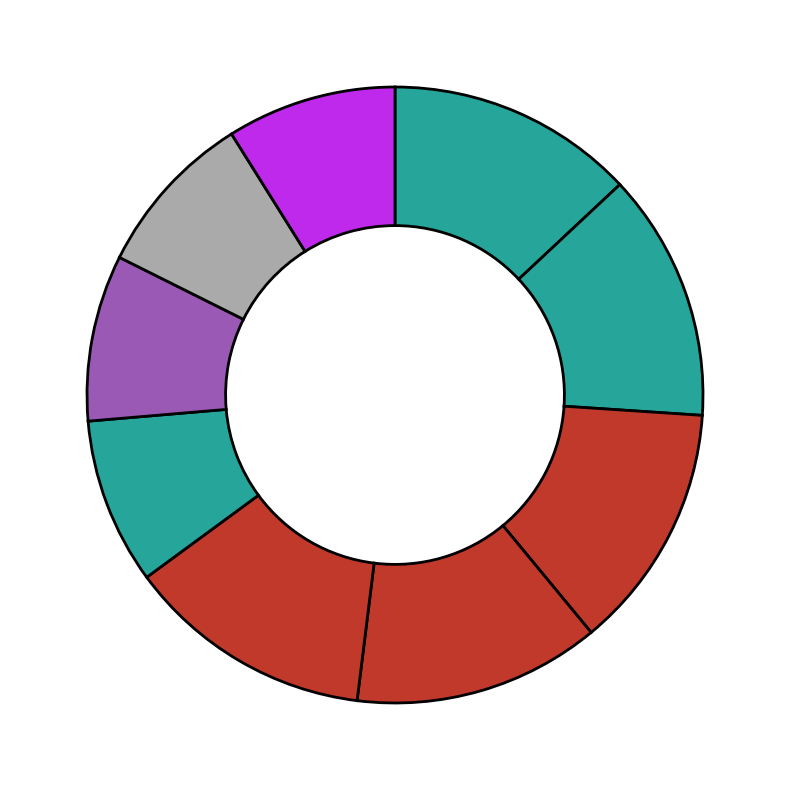

How many segments does this pie chart have?

9